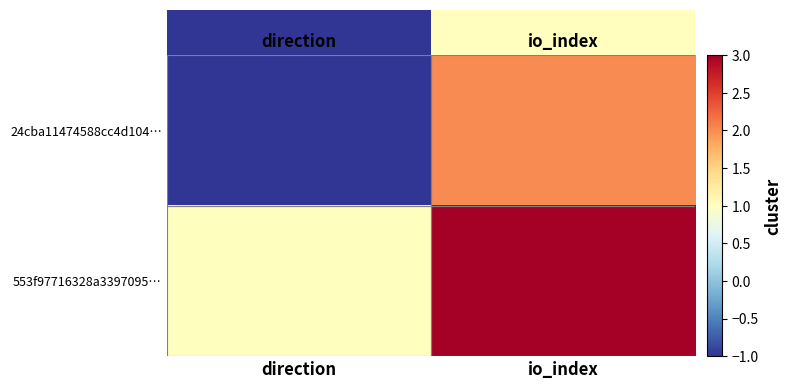

The value of 553f97716328a3397095… at io_index is 5. True or false?

False